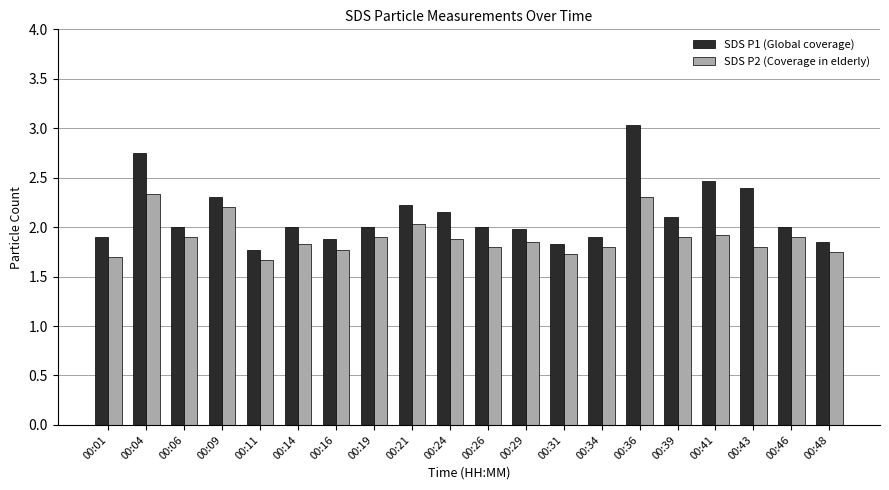

What is the difference between the highest and lowest values at 00:14?

0.2